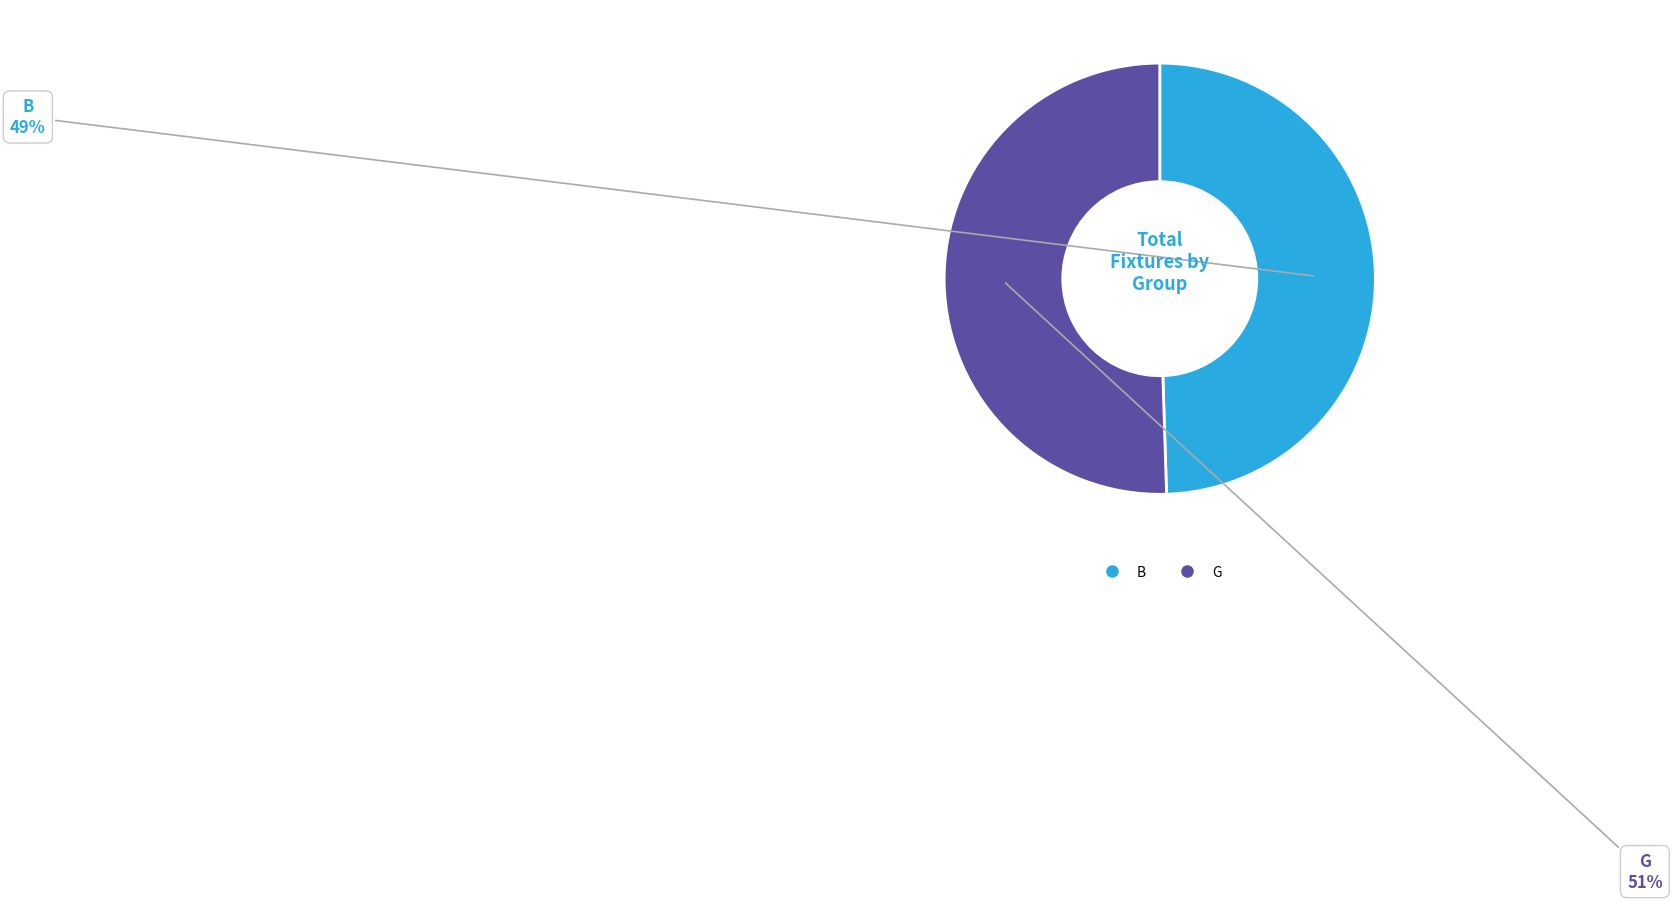

To the nearest percent, what percentage of the pie is G?

51%